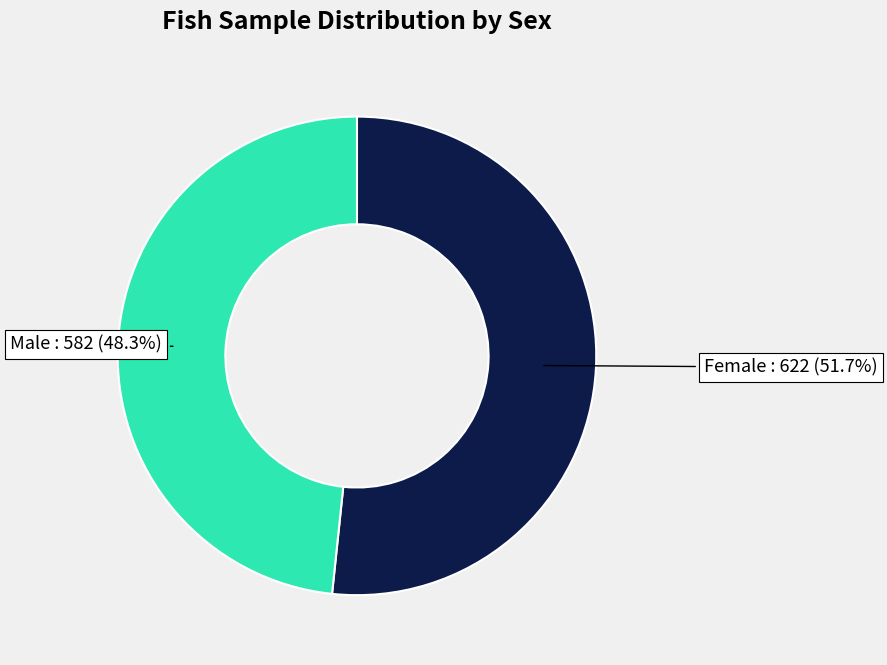

To the nearest percent, what is the combined percentage of Female and Male?

100%